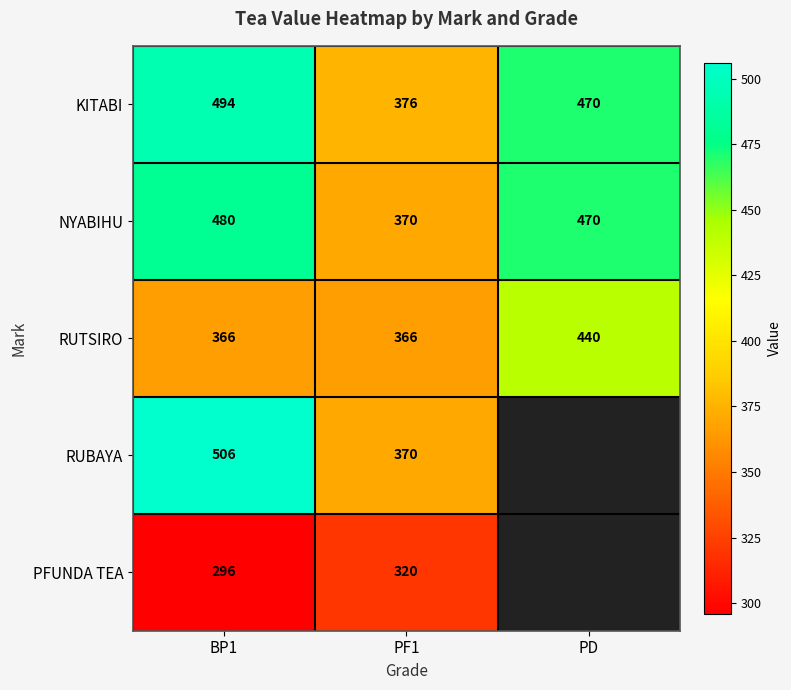

Where is NYABIHU nearest to the value 425?

PD